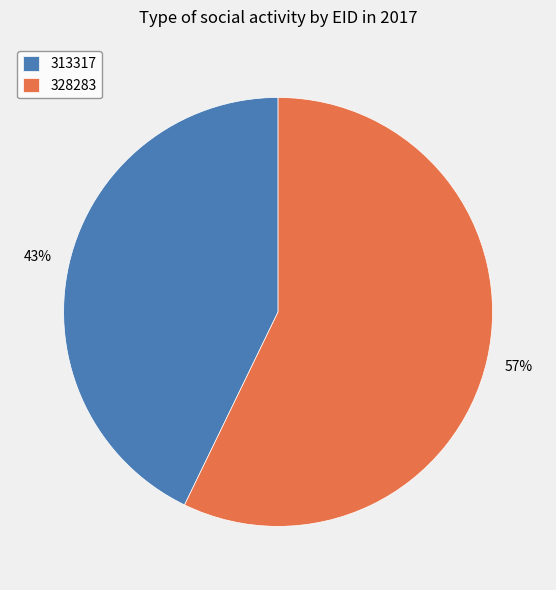

The 328283 slice represents 57% of the pie. True or false?

True